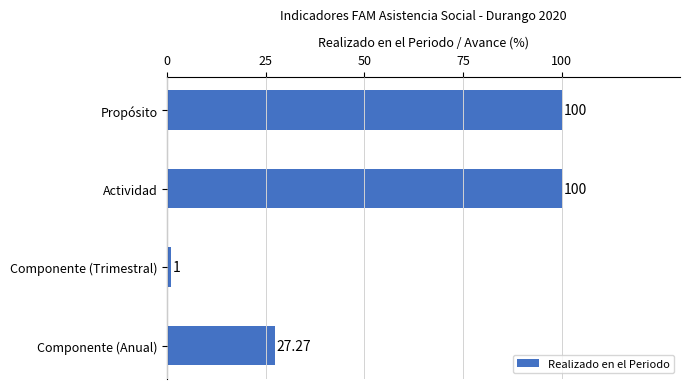

Between Actividad and Componente (Trimestral), which is larger?

Actividad